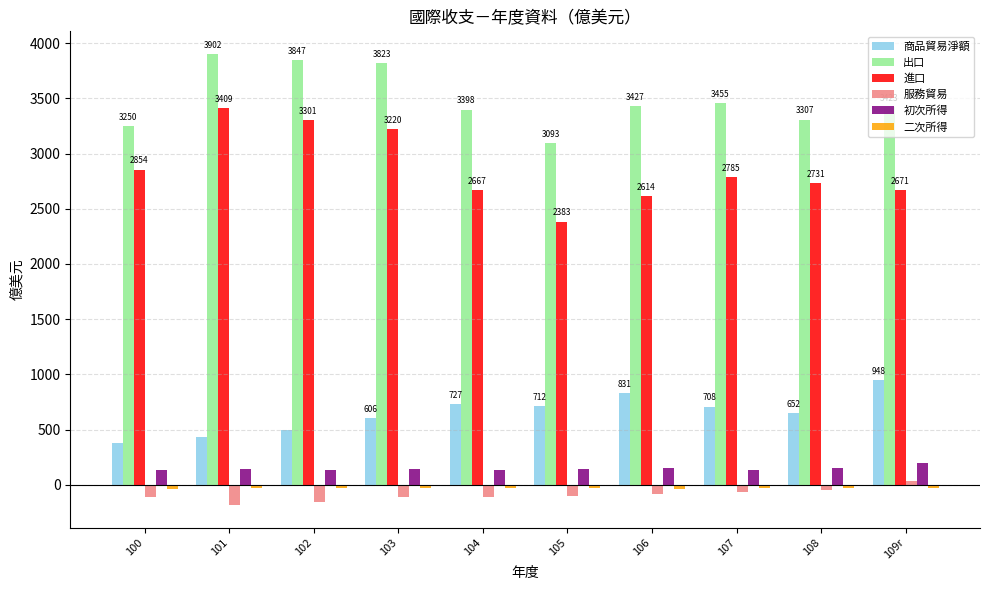

How many values in the 進口 series are below 2784?

5